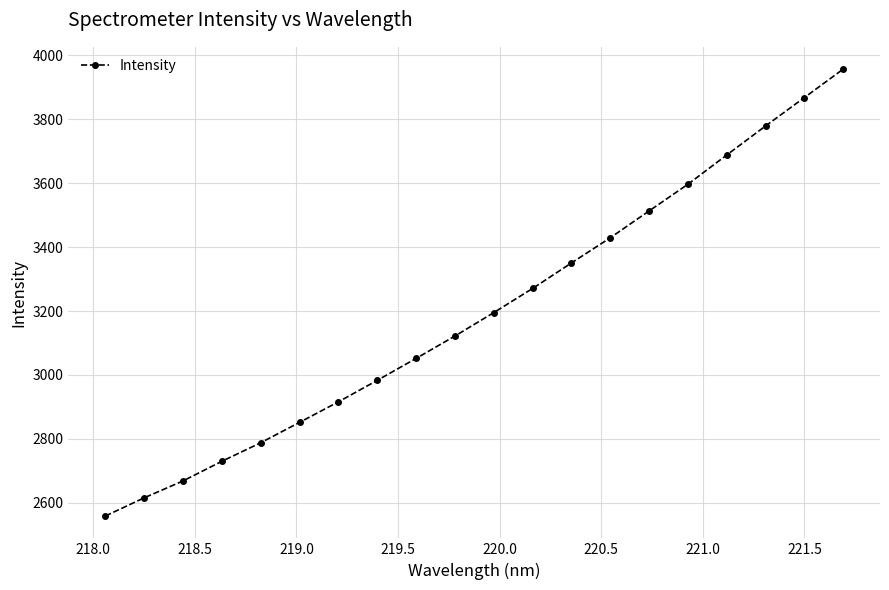

What is the value of the 14th point from the left?

3429.3